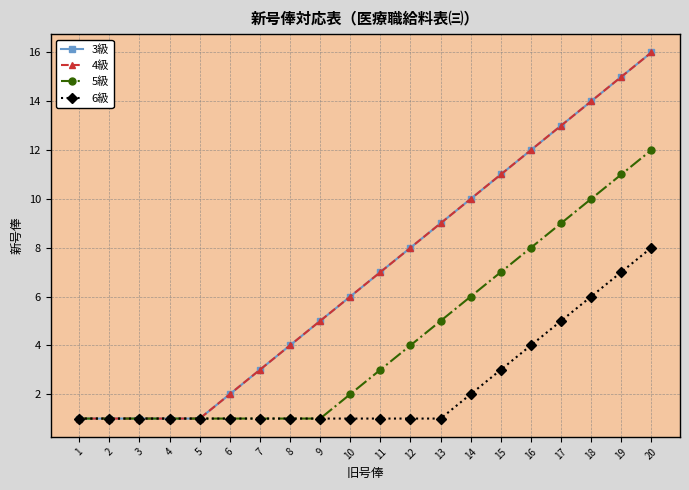

The 5級 series shows 9 at 17. True or false?

True